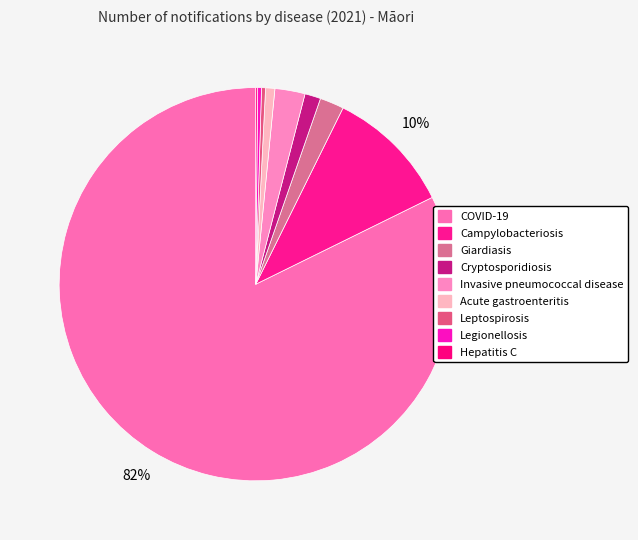

How many slices are in this pie chart?

9